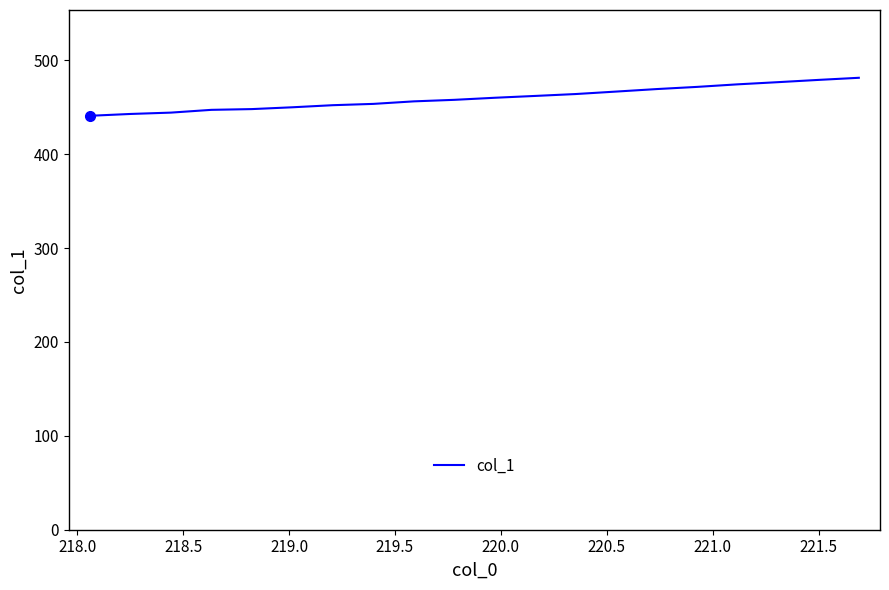

How many lines are shown in the chart?

1